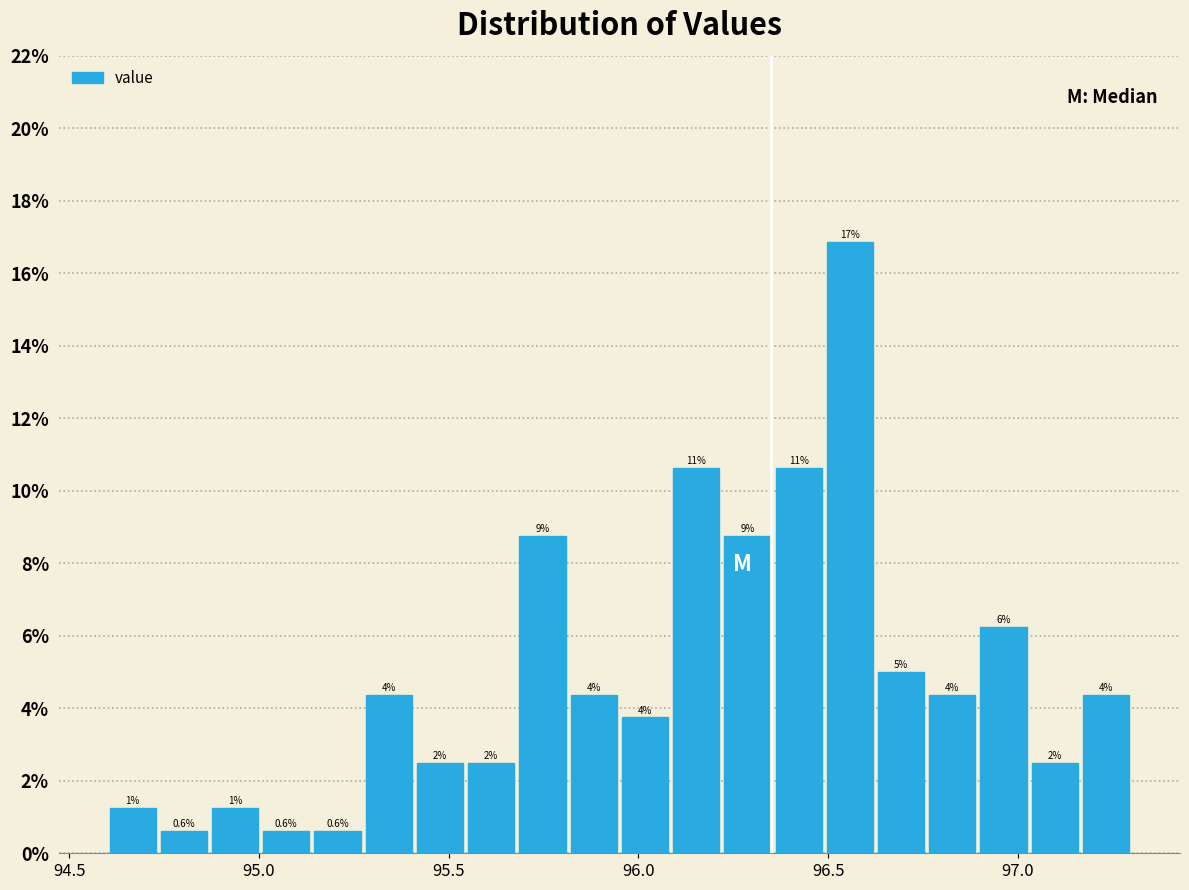

Around what value on the x-axis is the tallest bar? Give the approximate position of its centre, as read against the axis.

96.55